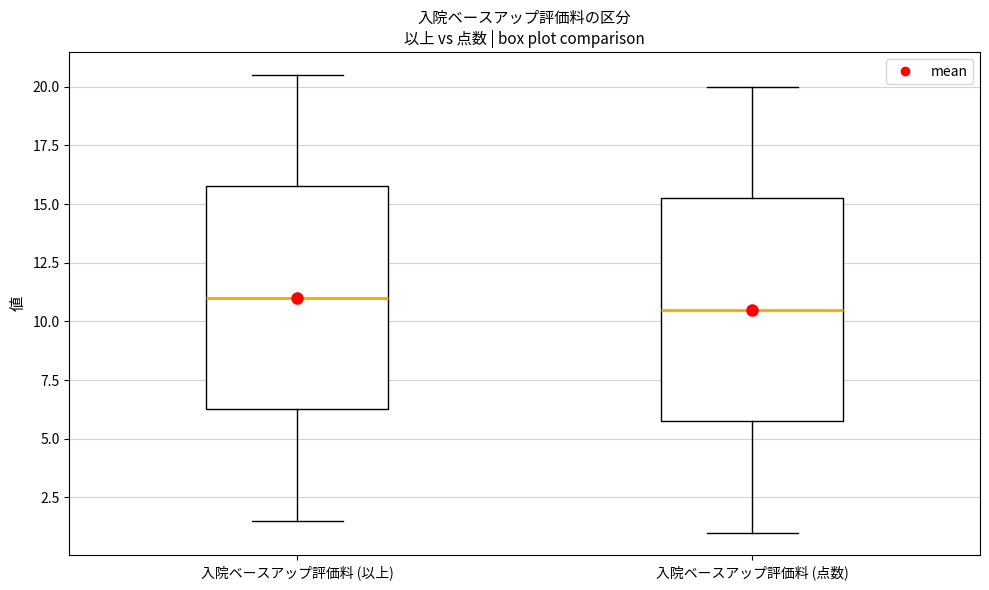

Which box's median line is the highest?

入院ベースアップ評価料 (以上)